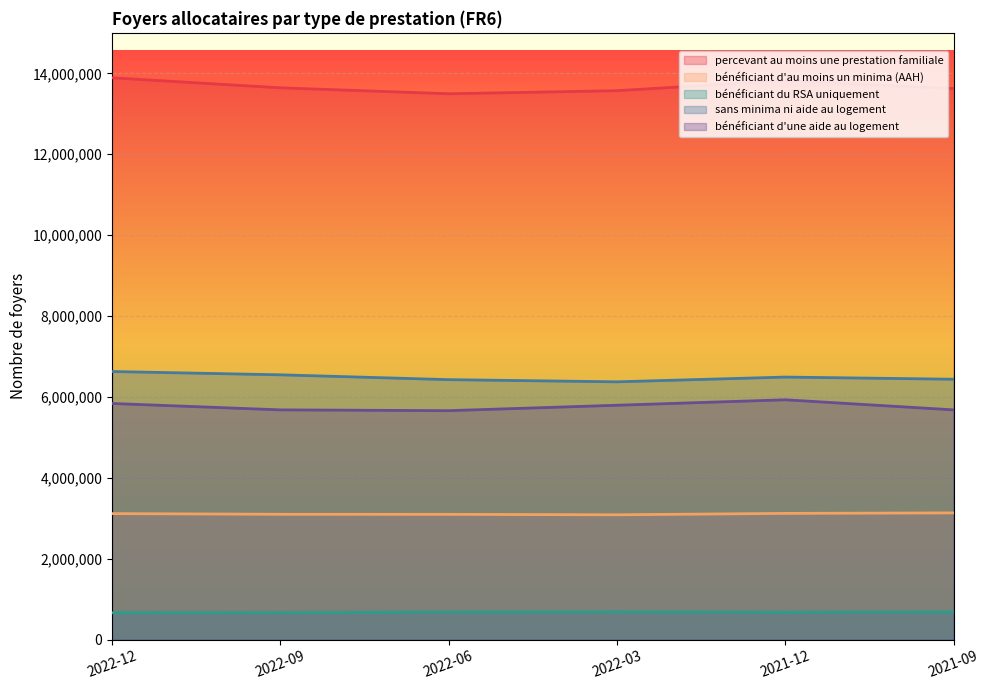

What is the greatest value displayed?

13890130